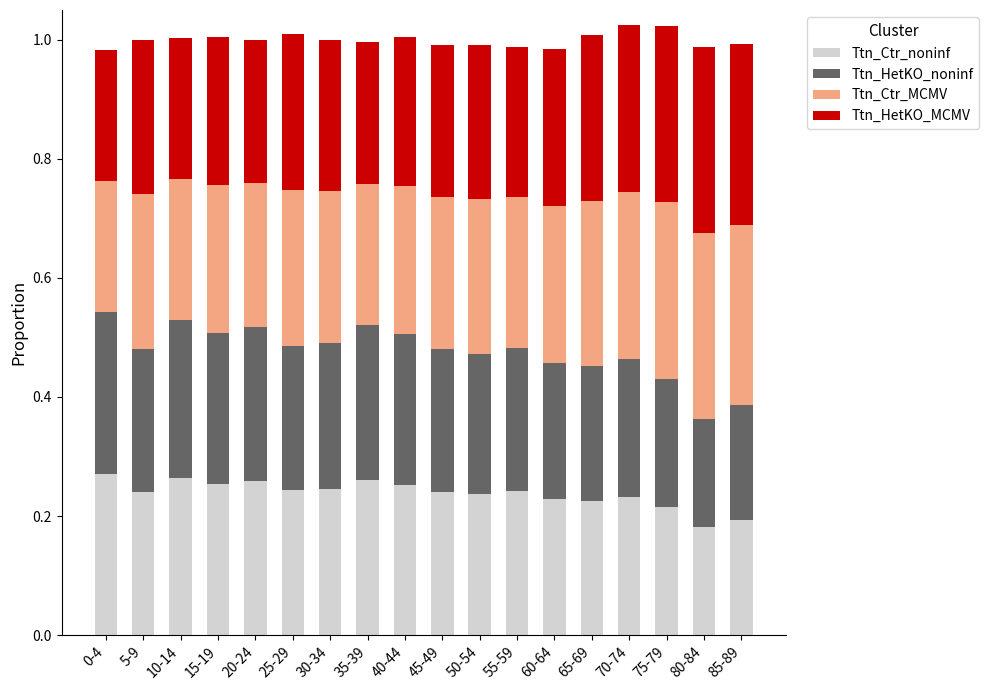

What is the sum of all Ttn_Ctr_noninf values?

4.3